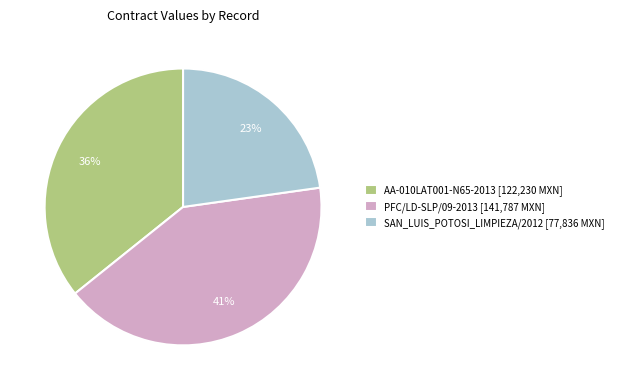

To the nearest percent, what is the combined percentage of SAN_LUIS_POTOSI_LIMPIEZA/2012 [77,836 MXN] and AA-010LAT001-N65-2013 [122,230 MXN]?

59%